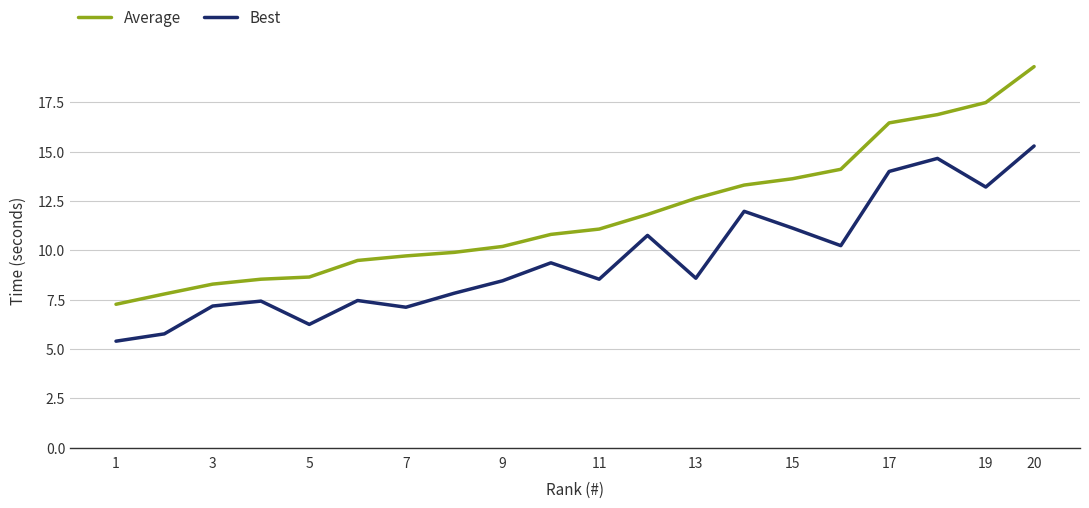

Is this an area chart (filled region under the line)?

No